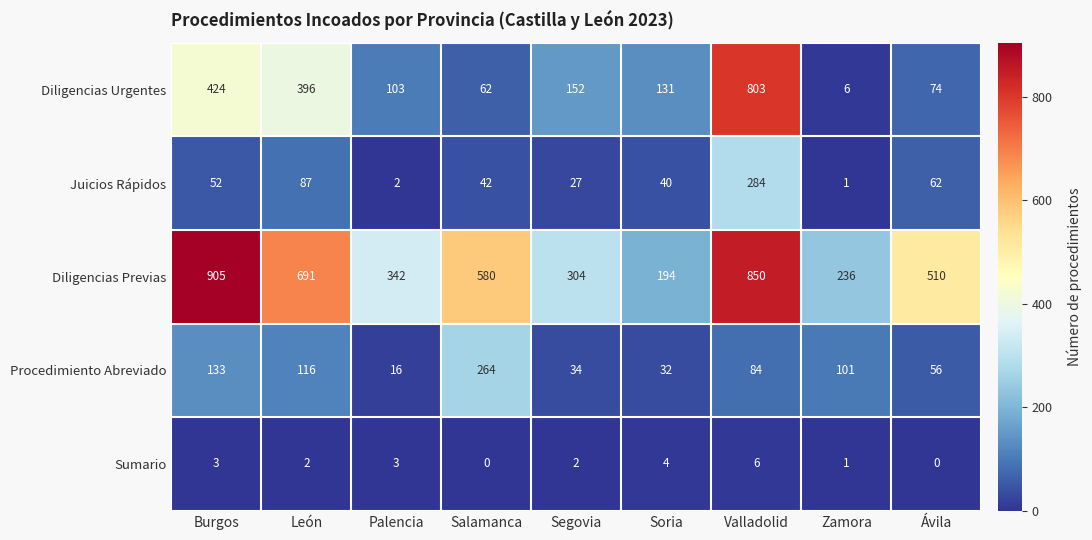

The Juicios Rápidos series shows 62 at Ávila. True or false?

True